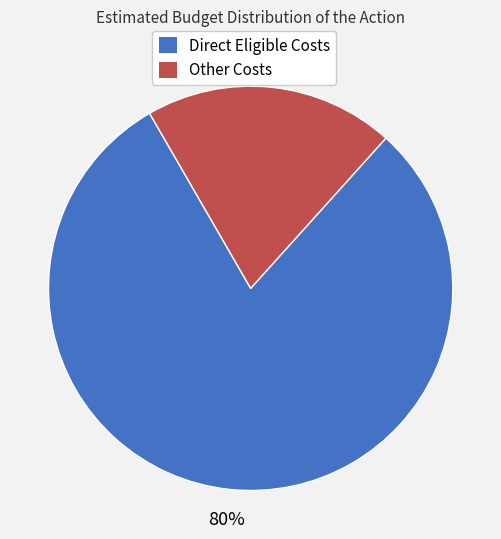

Does Other Costs account for over 50% of the chart?

No